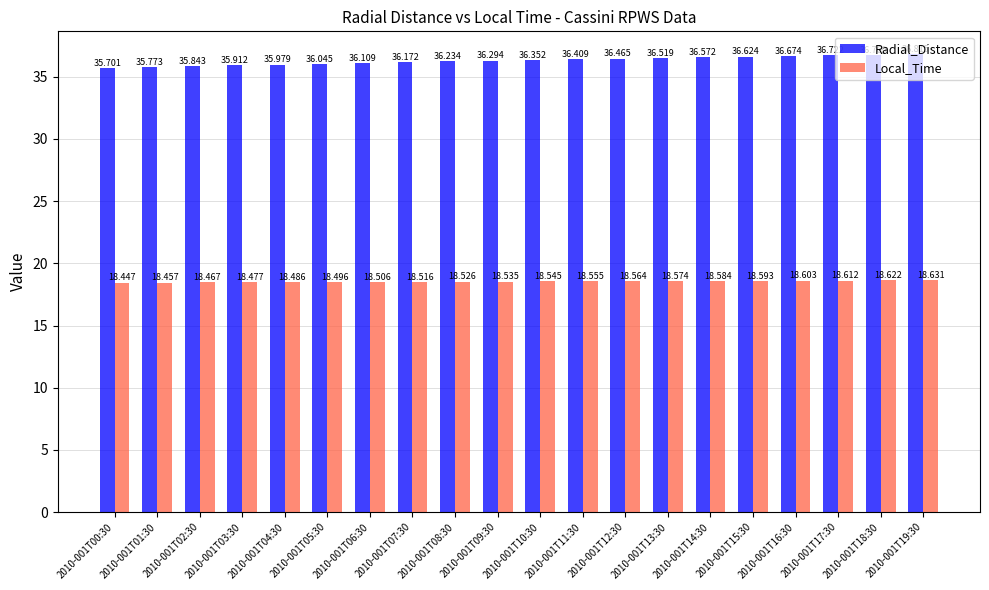

Which category has the highest value in the Radial_Distance series?

2010-001T19:30